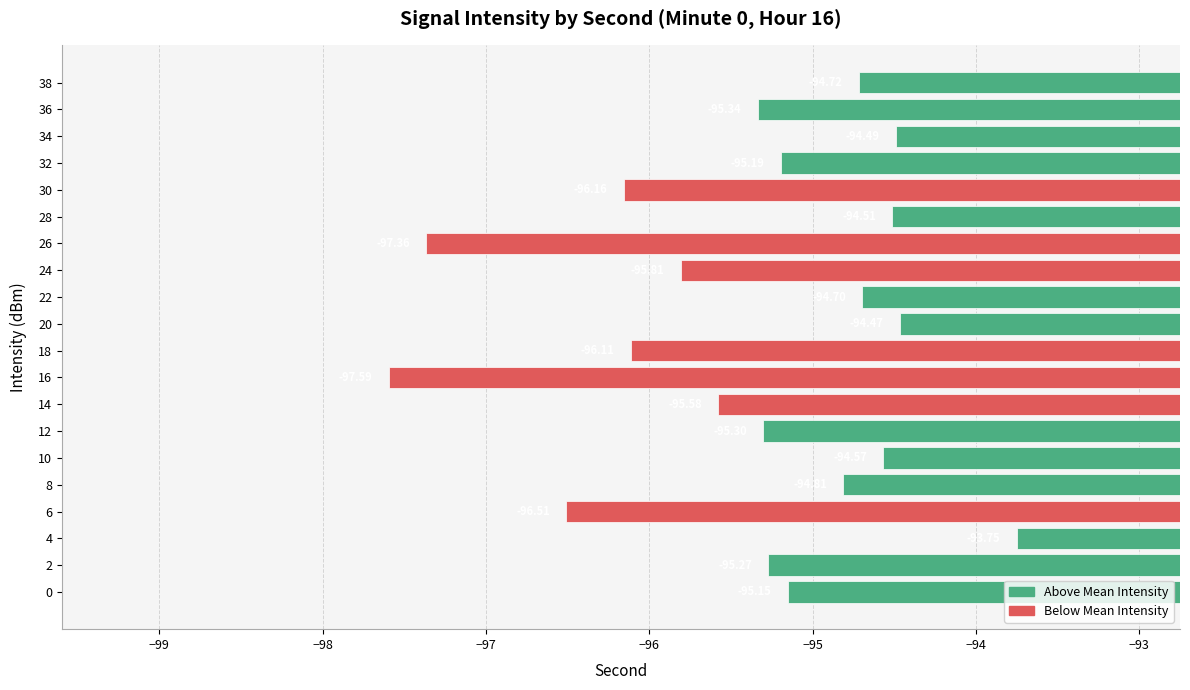

Between 4 and 38, which is larger?

4